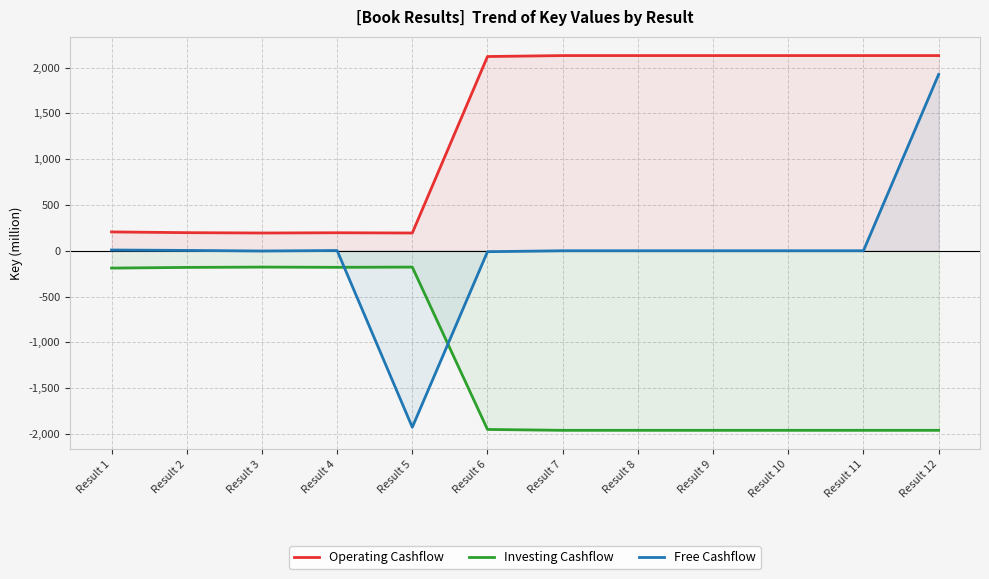

How many lines are shown in the chart?

3